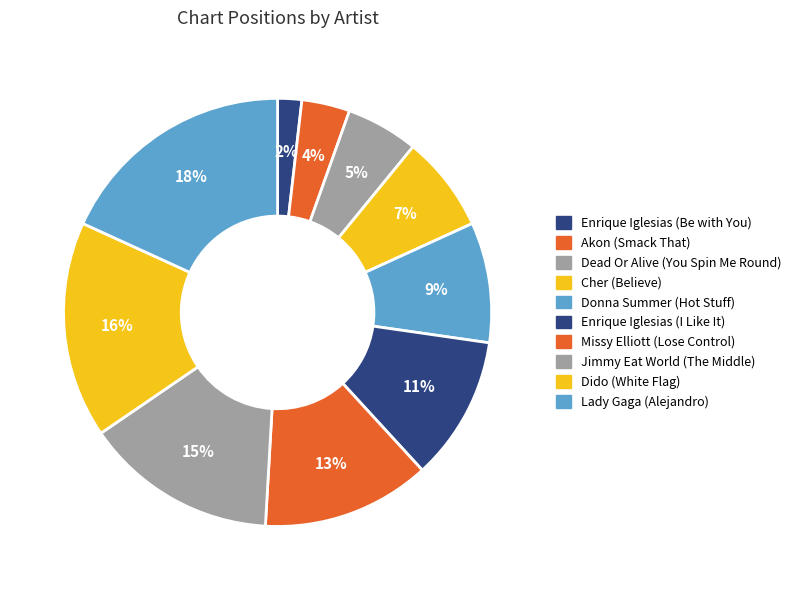

What portion of the pie excludes Enrique Iglesias (Be with You)?

98.2%